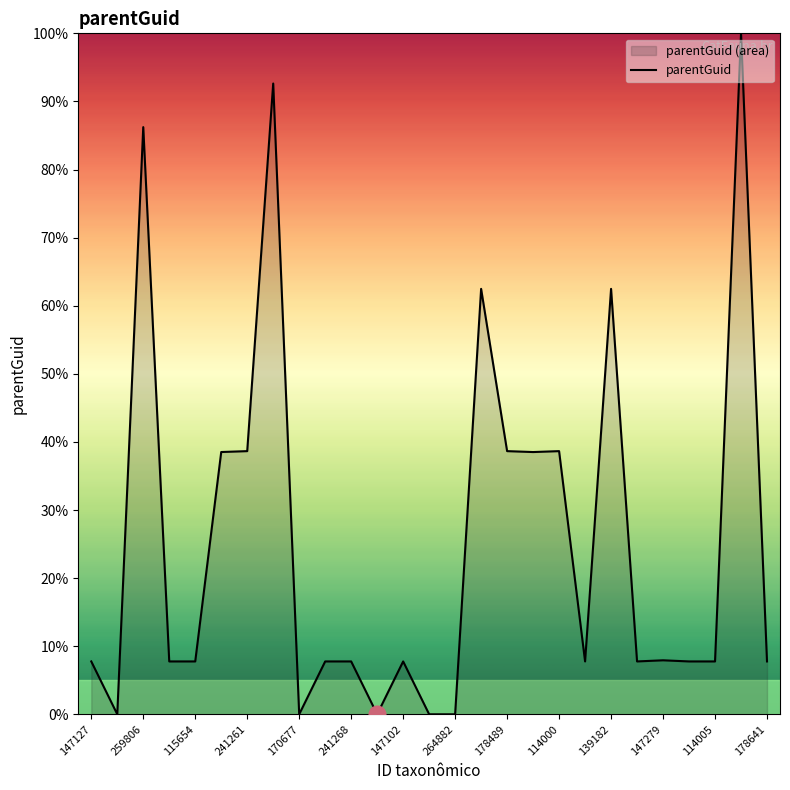

True or false: the data has more than 1 interior local peaks.

True